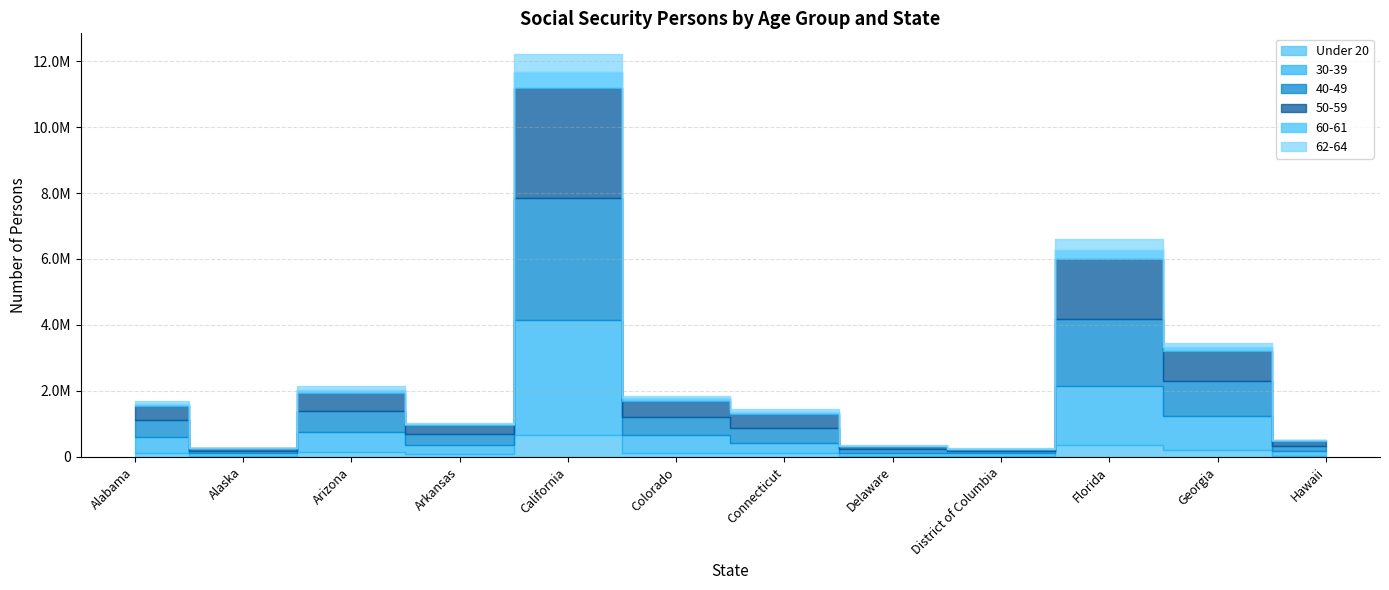

At which label does 62-64 reach its minimum?

Alaska